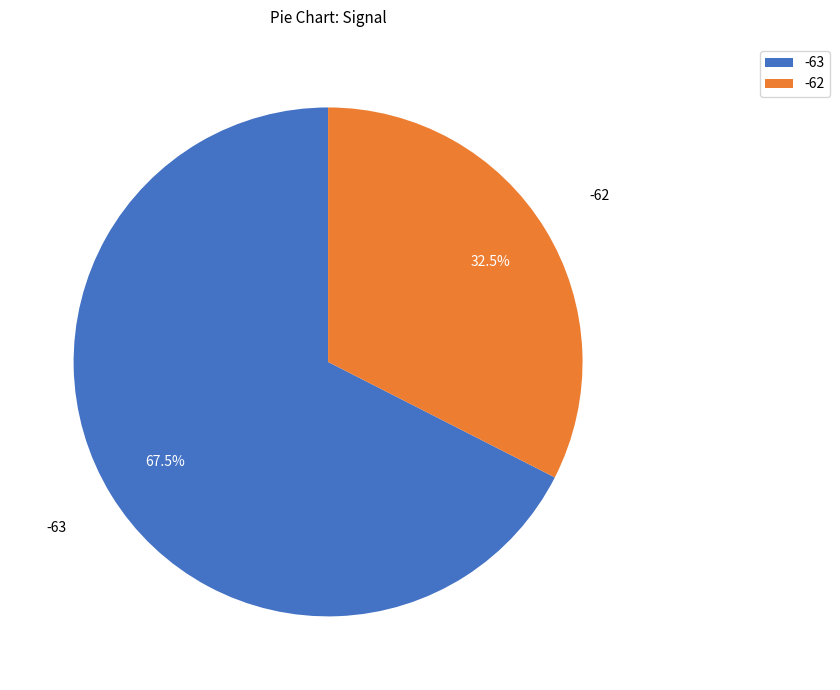

How many slices are in this pie chart?

2